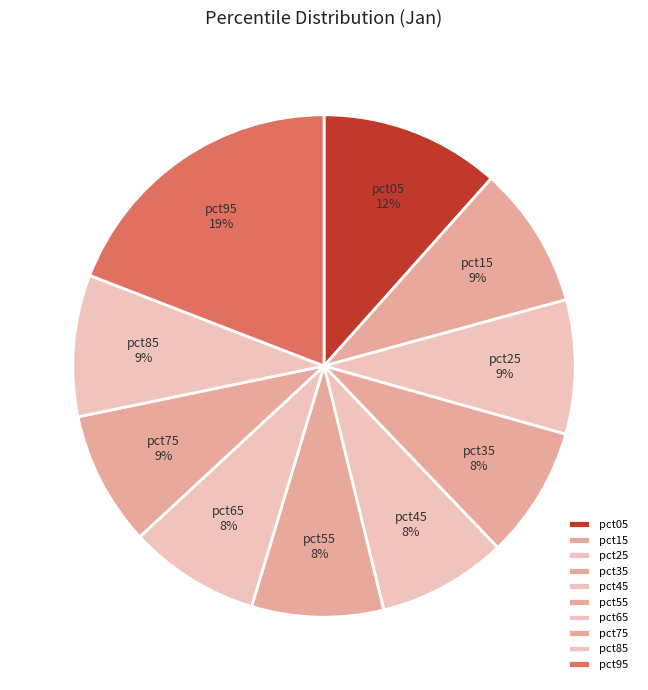

What is the largest slice in the pie chart?

pct95